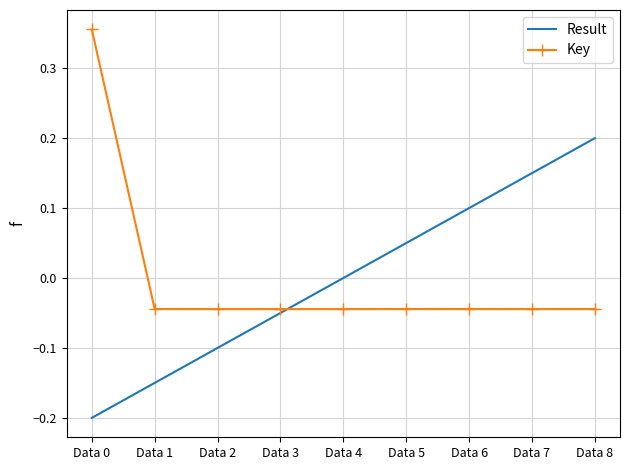

Which series changed the most between Data 1 and Data 2?

Result